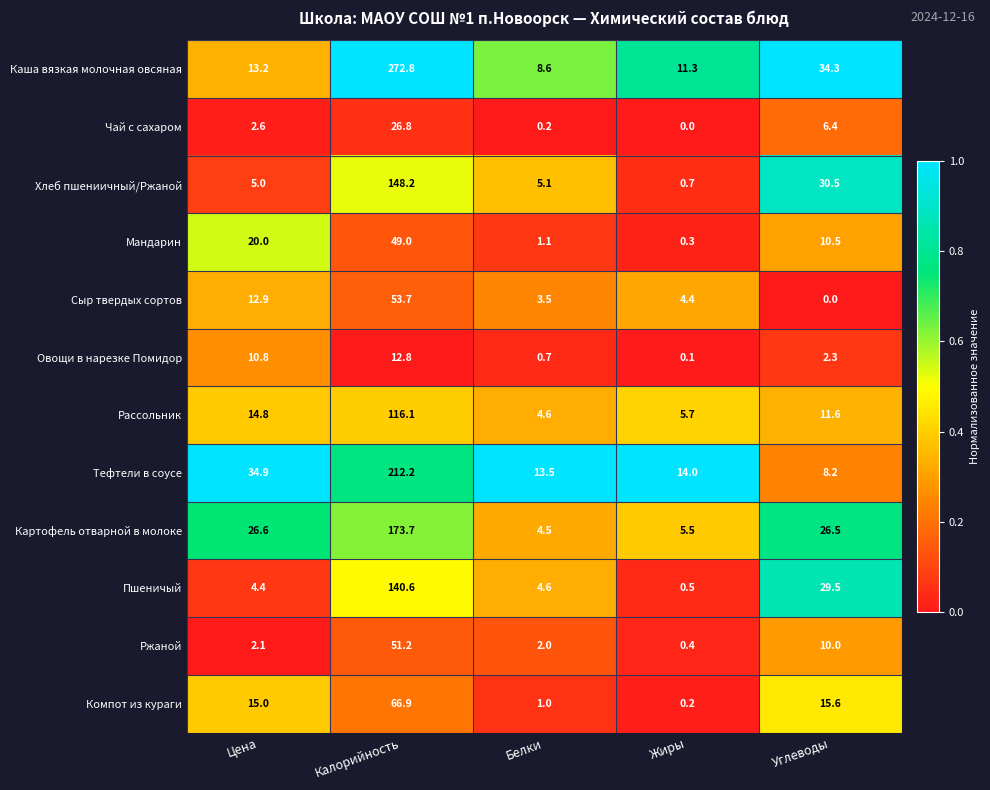

What is the difference between the second highest and minimum values in the Компот из кураги series?

15.4